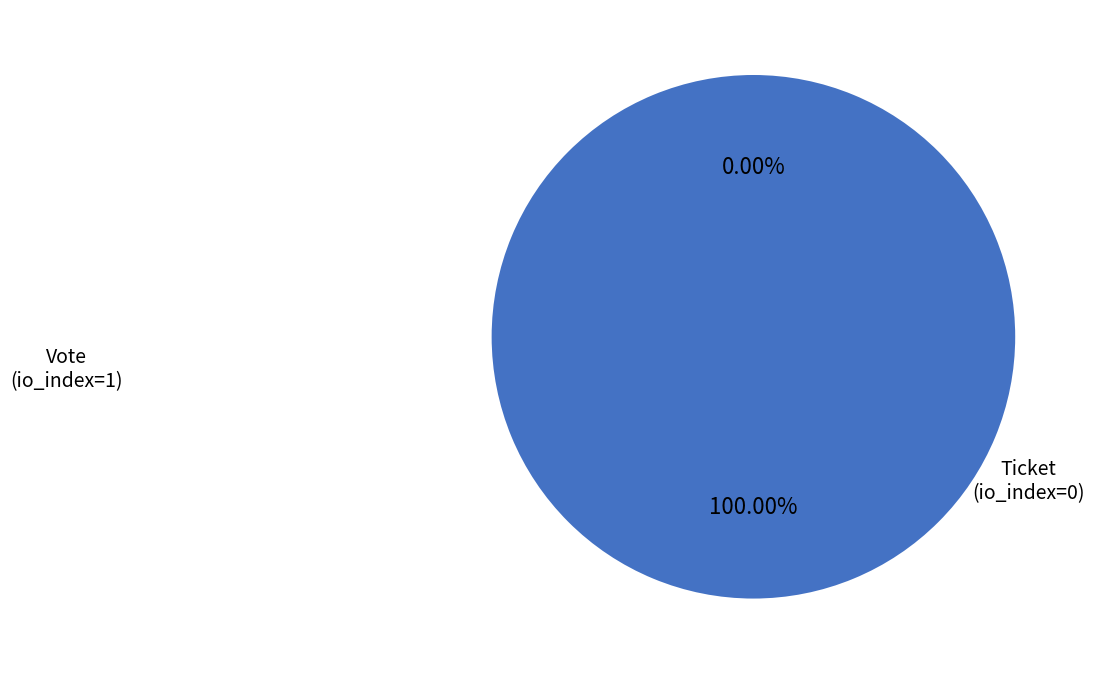

To the nearest percent, what is the average slice percentage?

50%